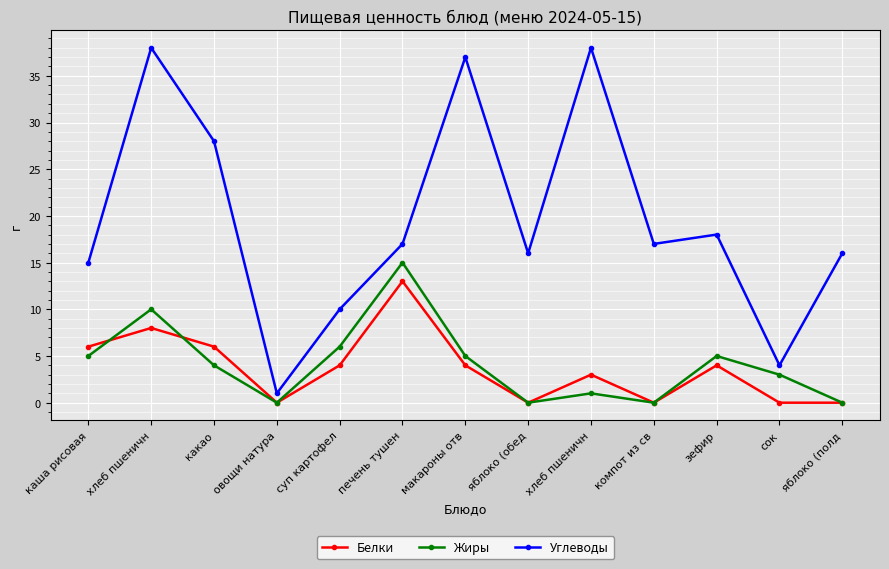

Which label corresponds to the smallest value in the chart?

овощи натура